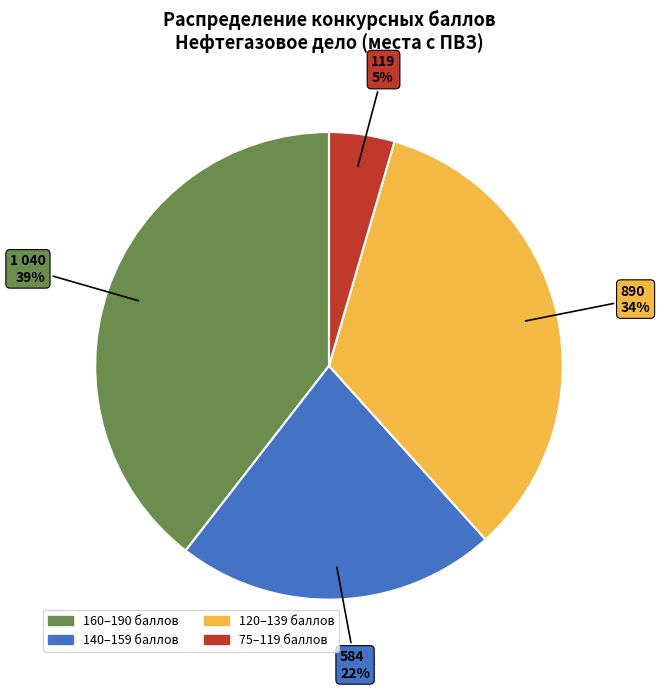

Is there a majority slice in this chart?

No